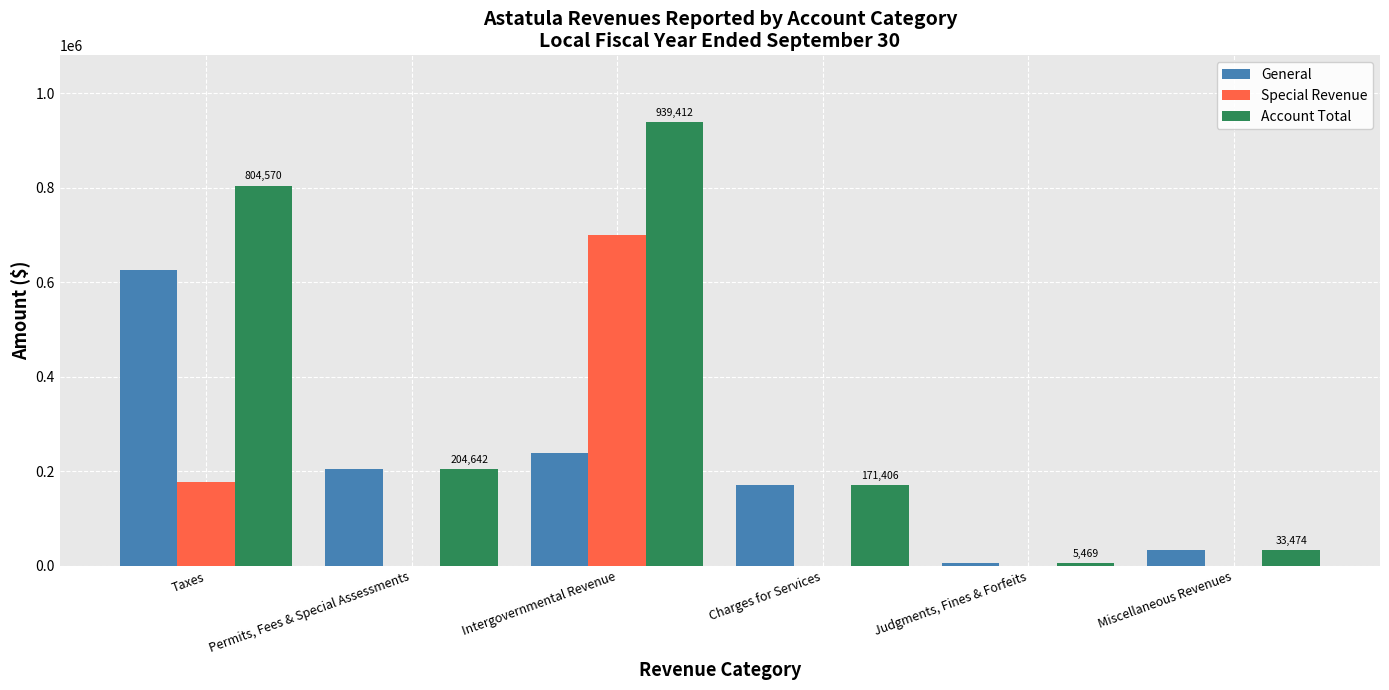

Which category has the highest value in the Account Total series?

Intergovernmental Revenue